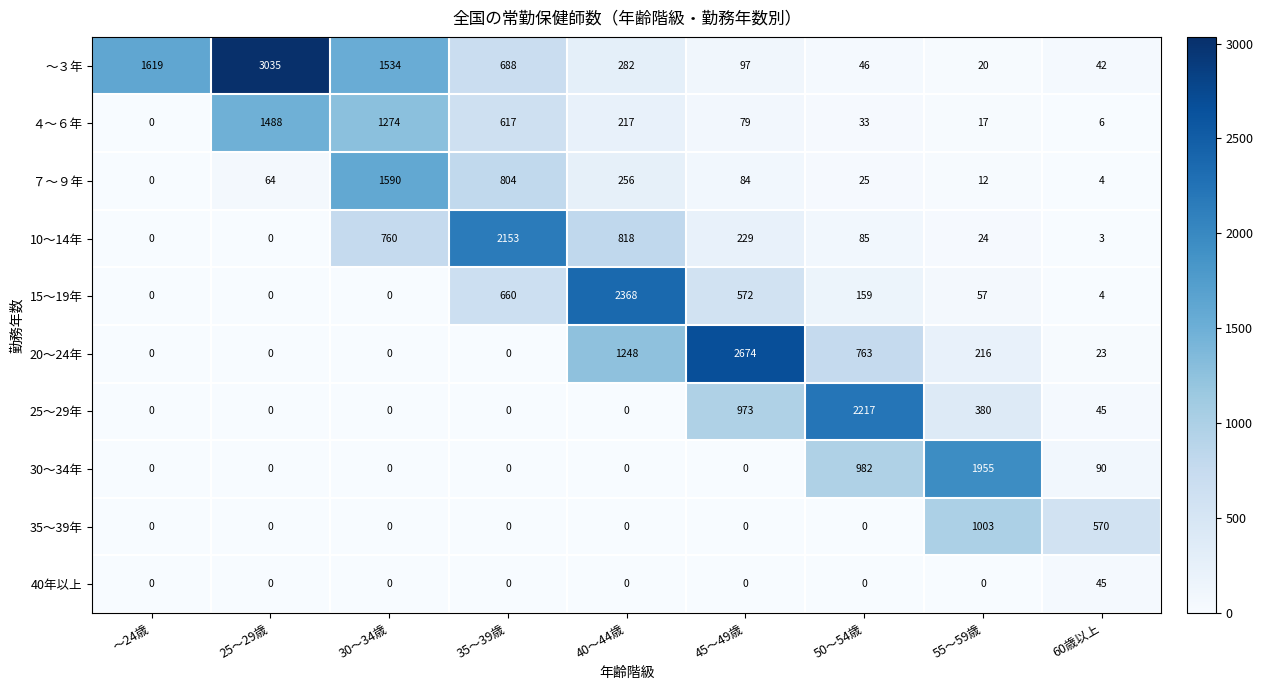

What is the difference between the maximum and second lowest values in the ７～９年 series?

1586